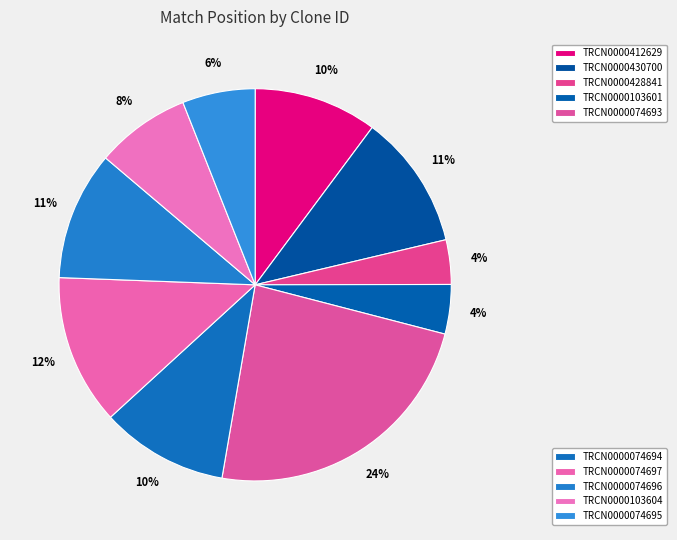

Count the number of slices in the pie.

10